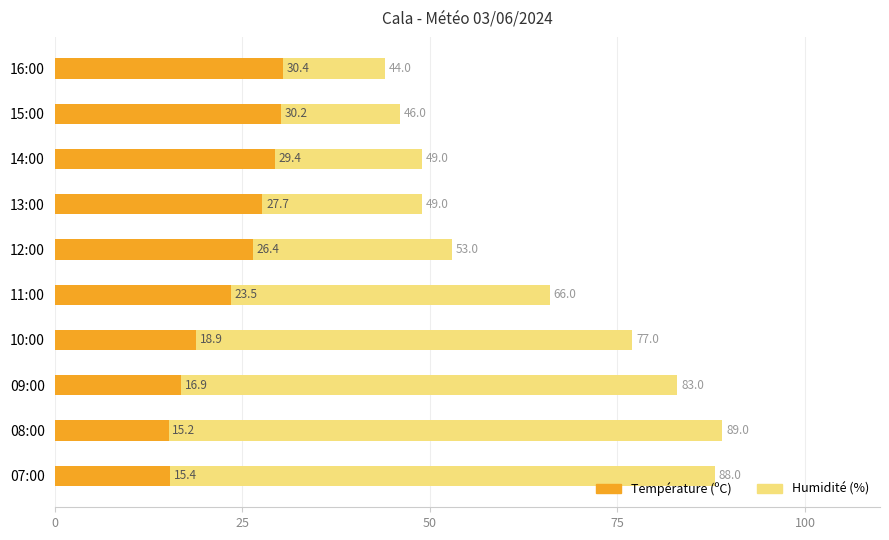

What is the label of the 2nd bar from the right?

08:00